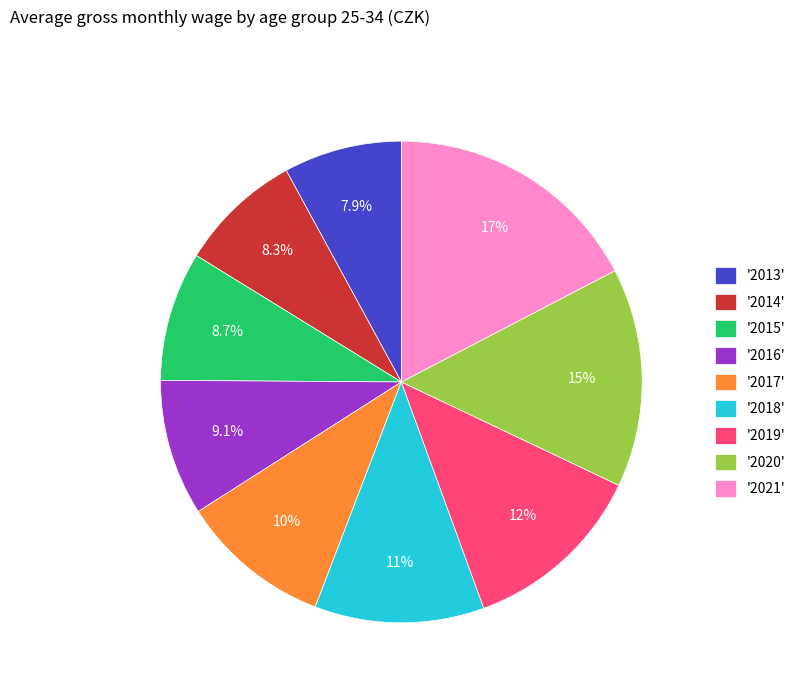

Do '2014' and '2019' together represent more than half of the pie?

No